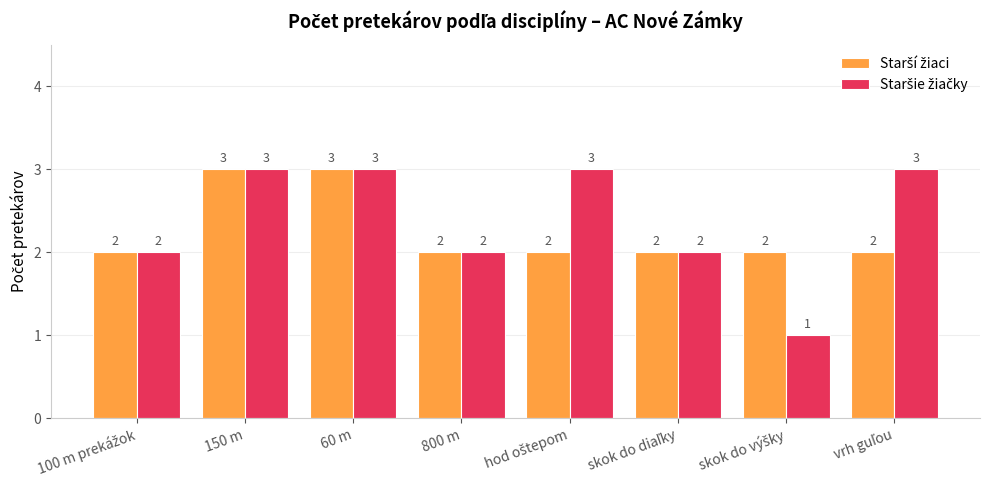

What is the total value across all series at 150 m?

6